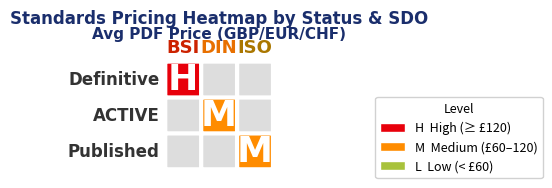

What is the difference between the maximum and minimum values in the DIN series?

13